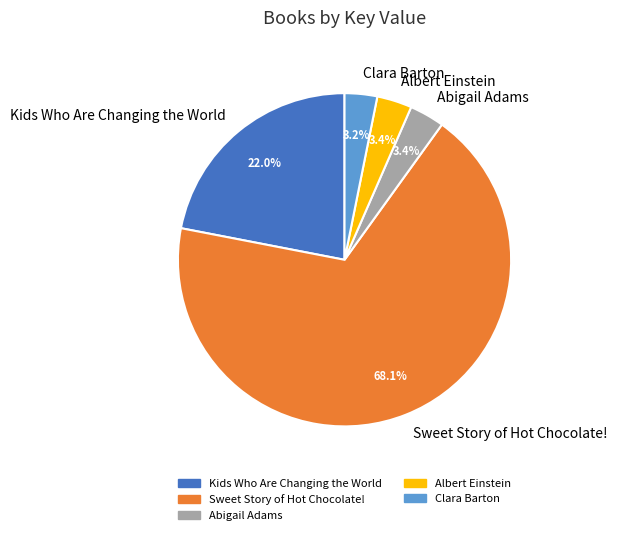

What percentage is the Kids Who Are Changing the World slice, to the nearest percent?

22%